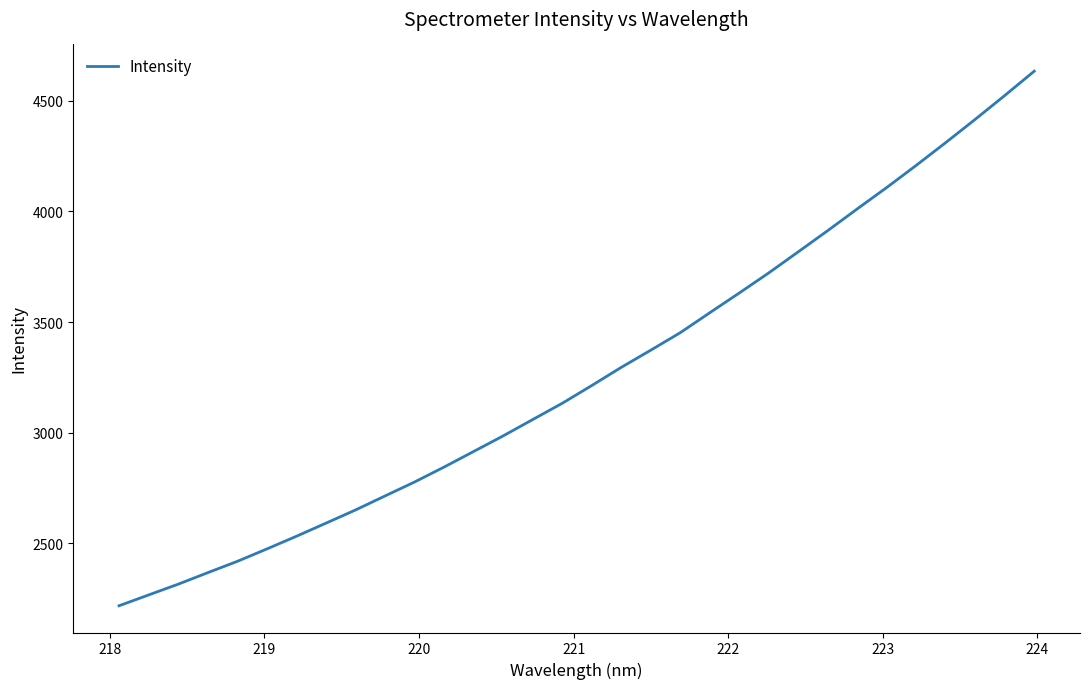

What is the maximum value shown in the chart?

4632.9